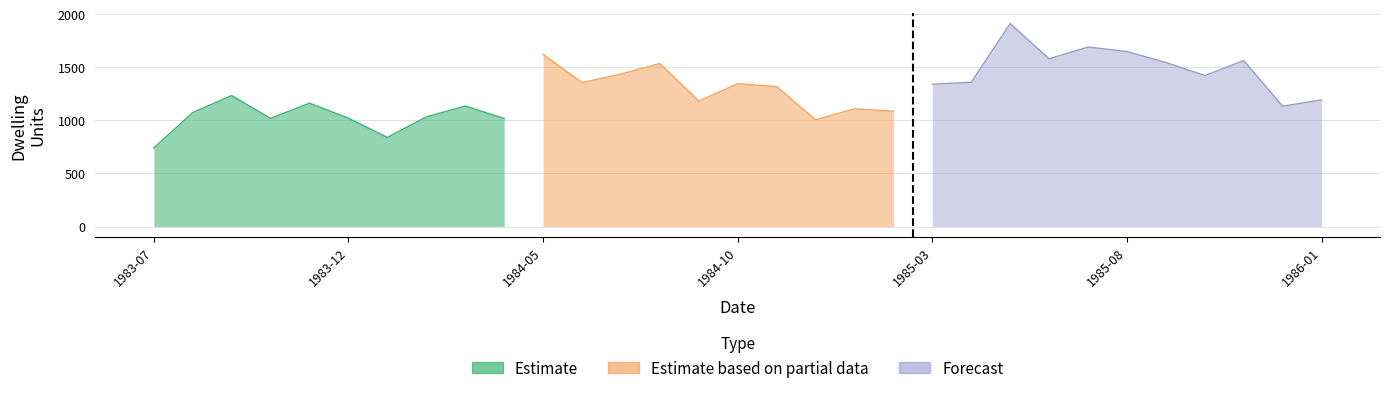

Does the chart display data point markers on the line(s)?

No